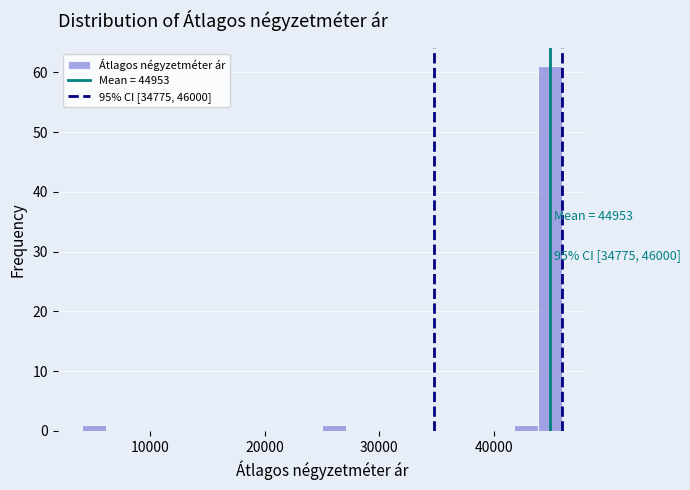

Around what value on the x-axis is the tallest bar? Give the approximate position of its centre, as read against the axis.

45000